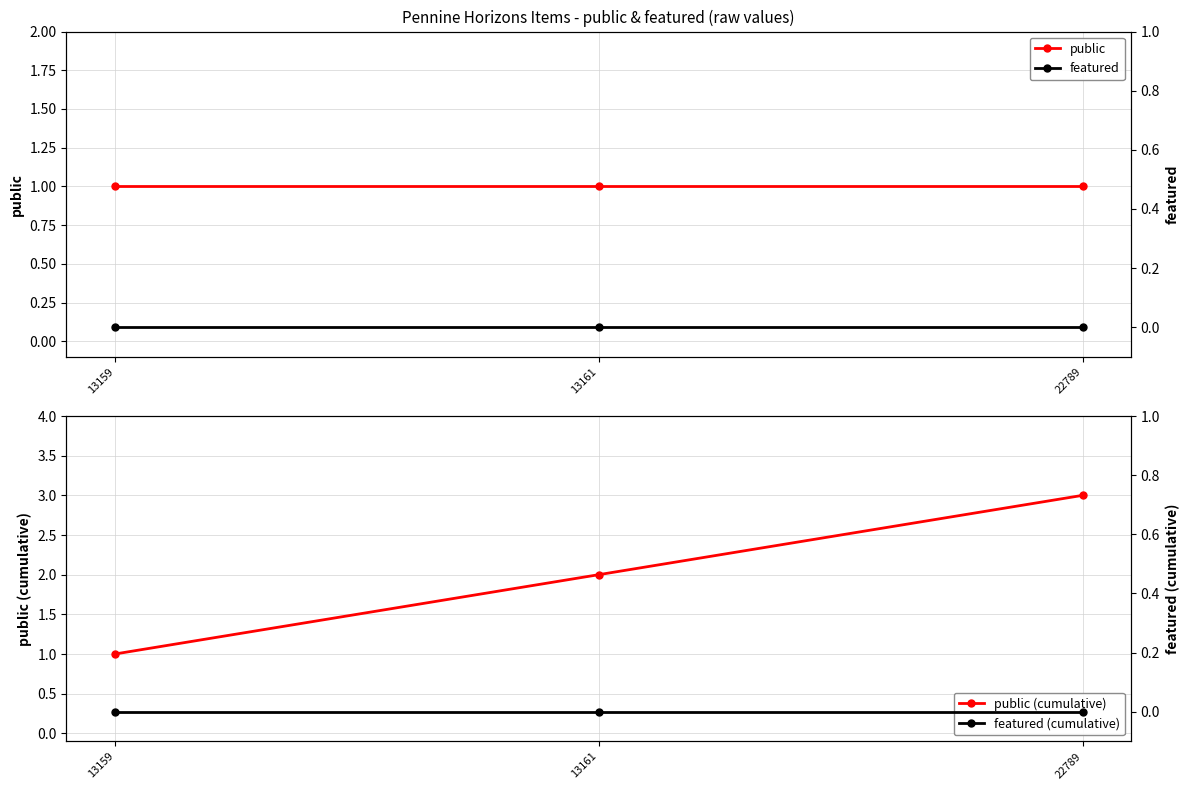

At which category does the chart reach its minimum across all series?

13159